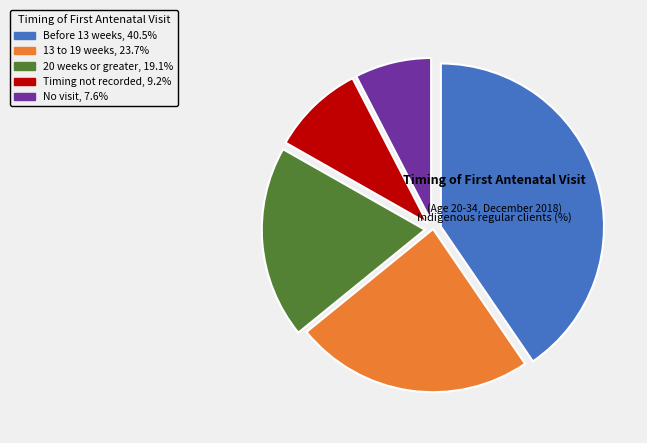

Rank the categories by value from highest to lowest.

Before 13 weeks, 13 to 19 weeks, 20 weeks or greater, Timing not recorded, No visit